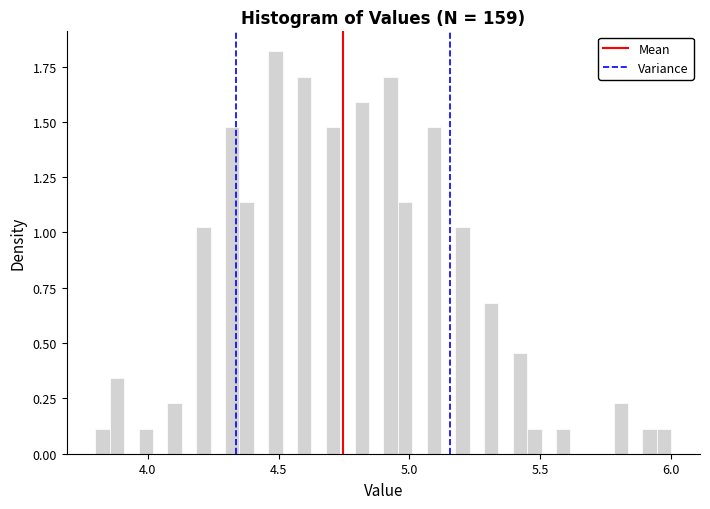

Around what value on the x-axis is the tallest bar? Give the approximate position of its centre, as read against the axis.

4.50